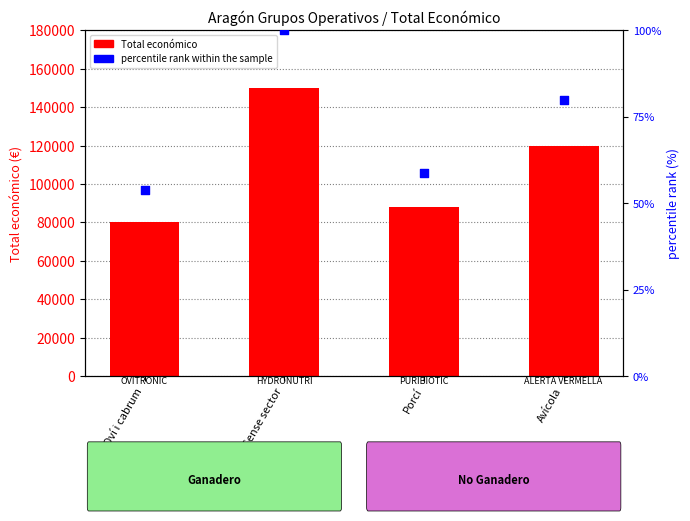

Is the value of Total económico at Sense sector greater than the value of percentile rank within the sample at Porcí?

Yes